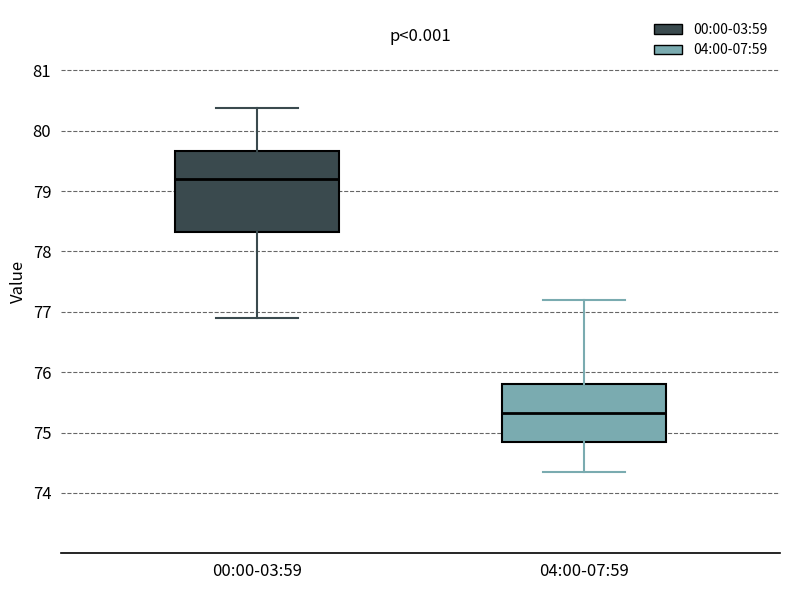

Where does the upper whisker of the box for 04:00-07:59 end on the y-axis? The values are not printed on the chart, so give them approximately, as read against the axis.

77.2